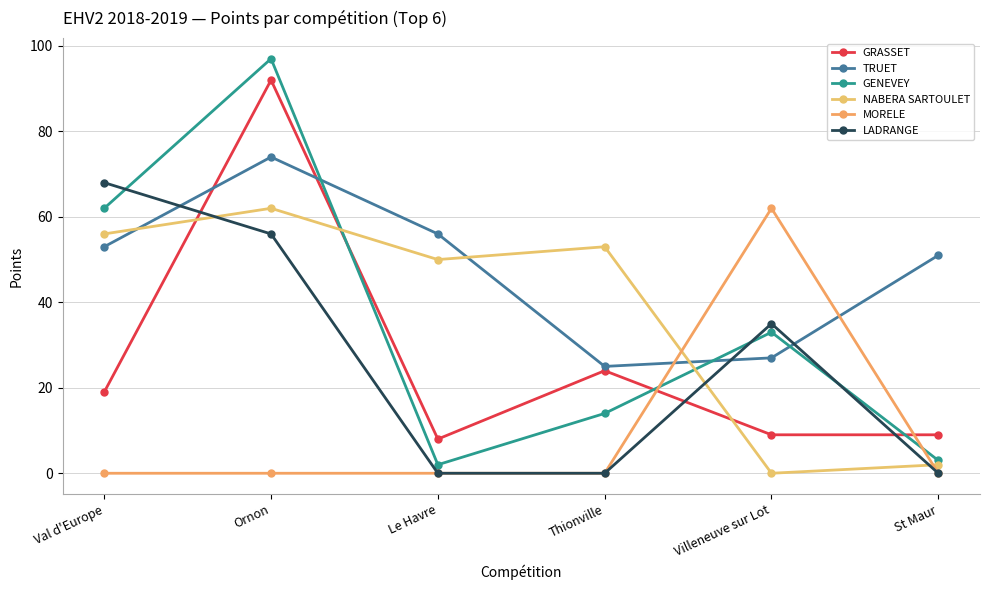

How many interior local valleys does the NABERA SARTOULET series have?

2